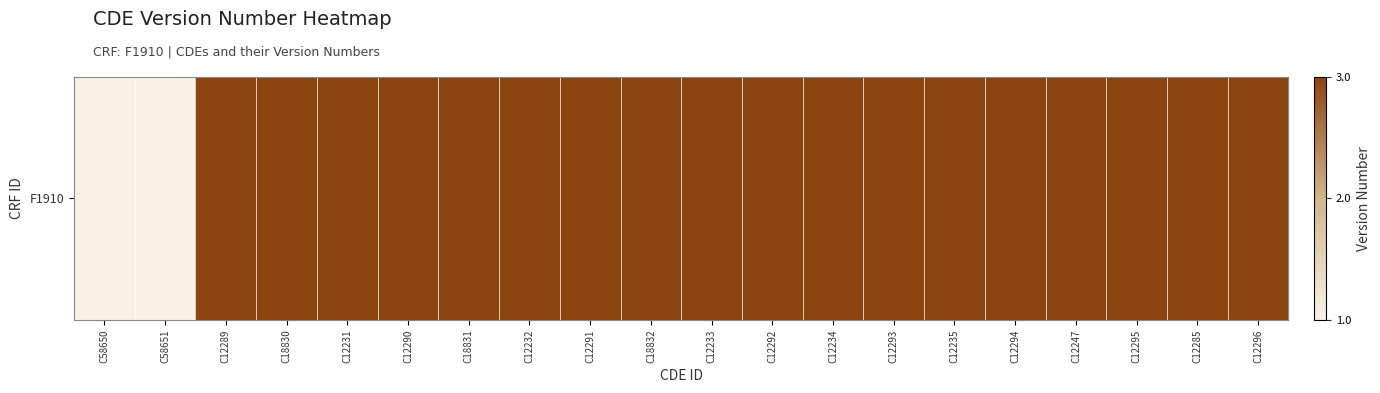

At which label is the value closest to 2?

C58650